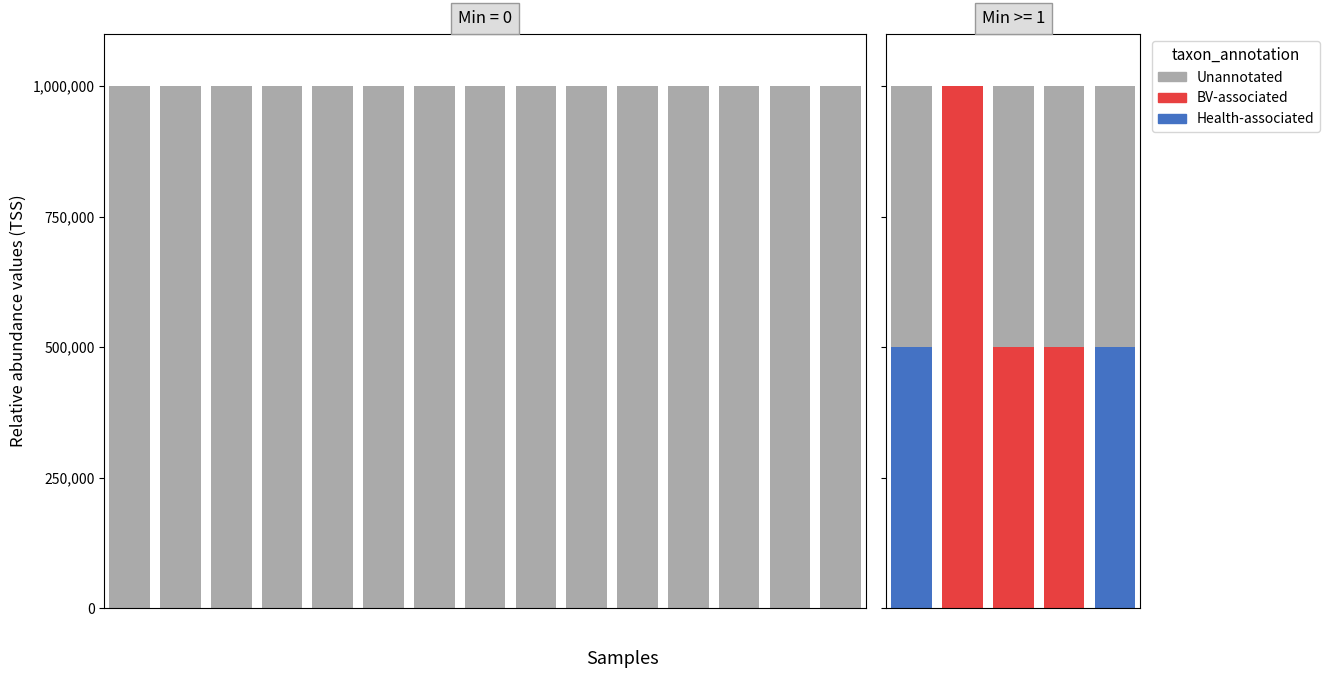

Between 0 and 2, which series saw the biggest shift?

Health-associated